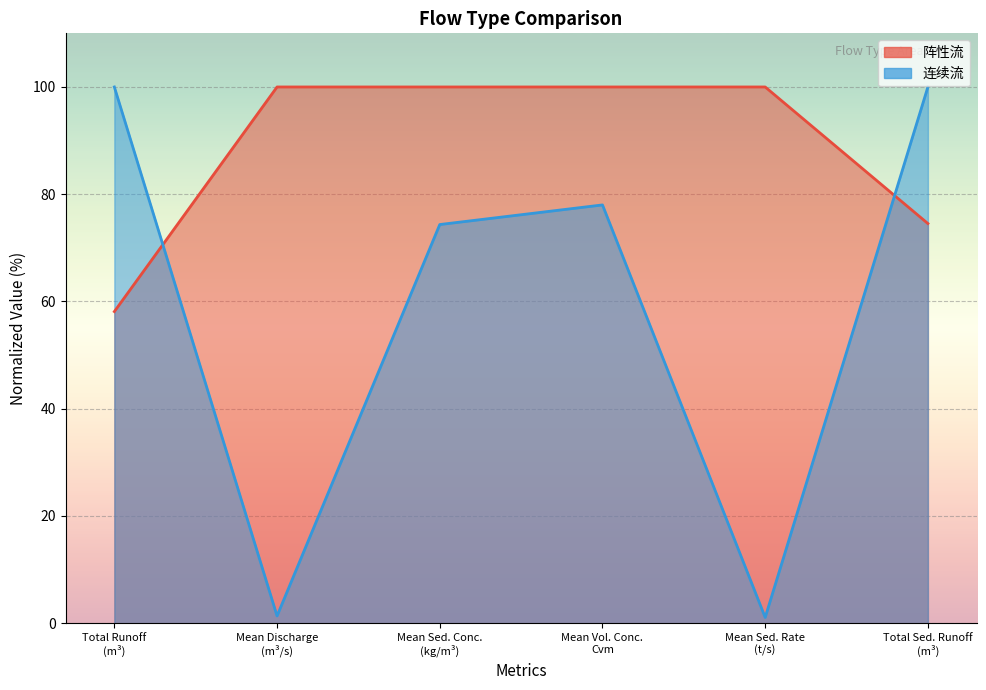

True or false: the data has more than 2 interior local peaks.

False